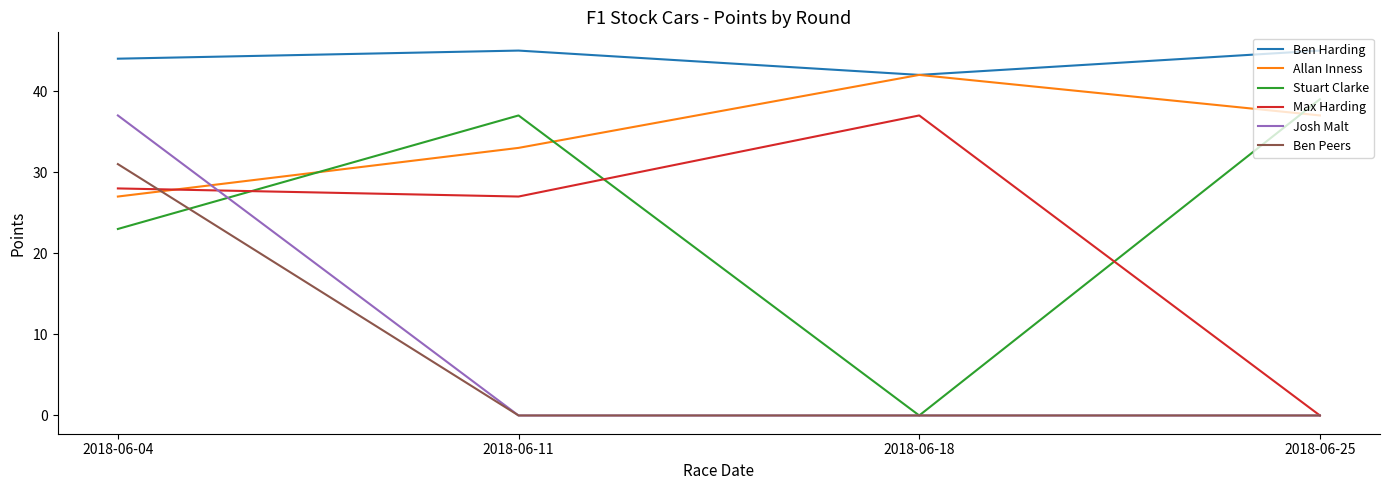

What is the maximum value shown in the chart?

45